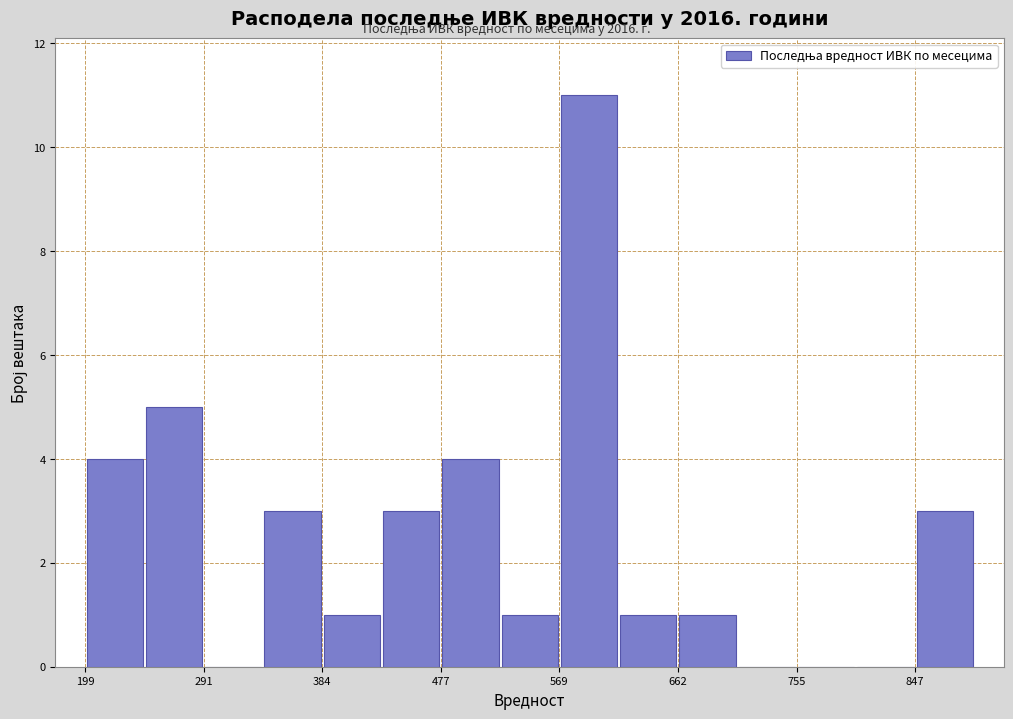

Reading left to right, transcribe this chart: for each bar, give the range it covers on the x-axis and its height. Neither the bar edges nor the heights are printed on the chart, so give them approximately, as read against the axes.

200 to 250: 4
250 to 290: 5
290 to 340: 0
340 to 380: 3
380 to 430: 1
430 to 480: 3
480 to 520: 4
520 to 570: 1
570 to 620: 11
620 to 660: 1
660 to 710: 1
710 to 760: 0
760 to 800: 0
800 to 850: 0
850 to 890: 3